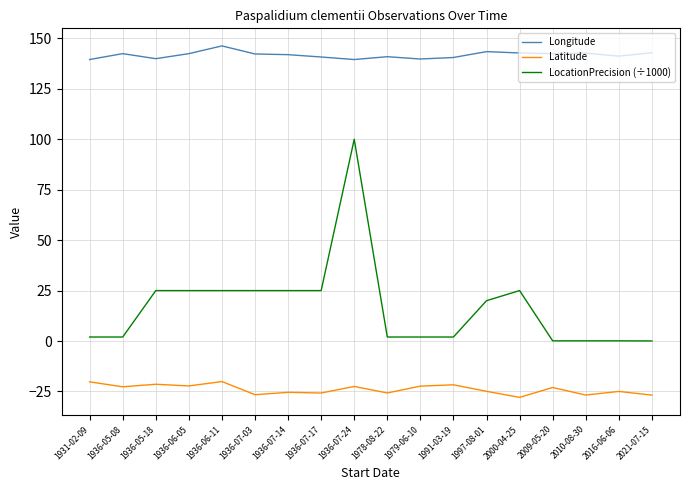

List the series in order of their peak value, highest first.

Longitude, LocationPrecision (÷1000), Latitude